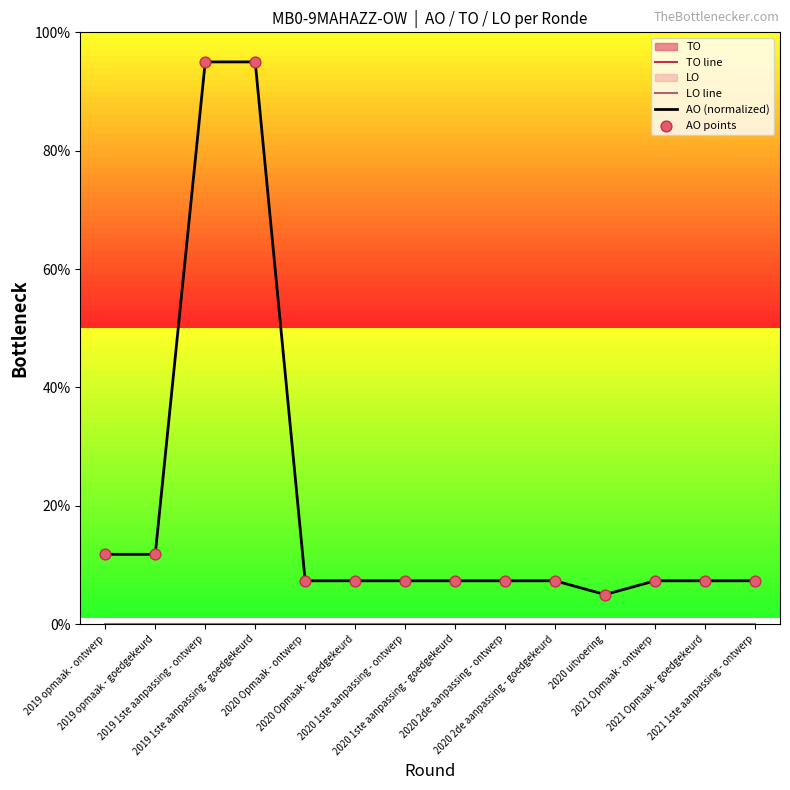

Which series has the largest Y range (max minus min)?

AO (normalized)